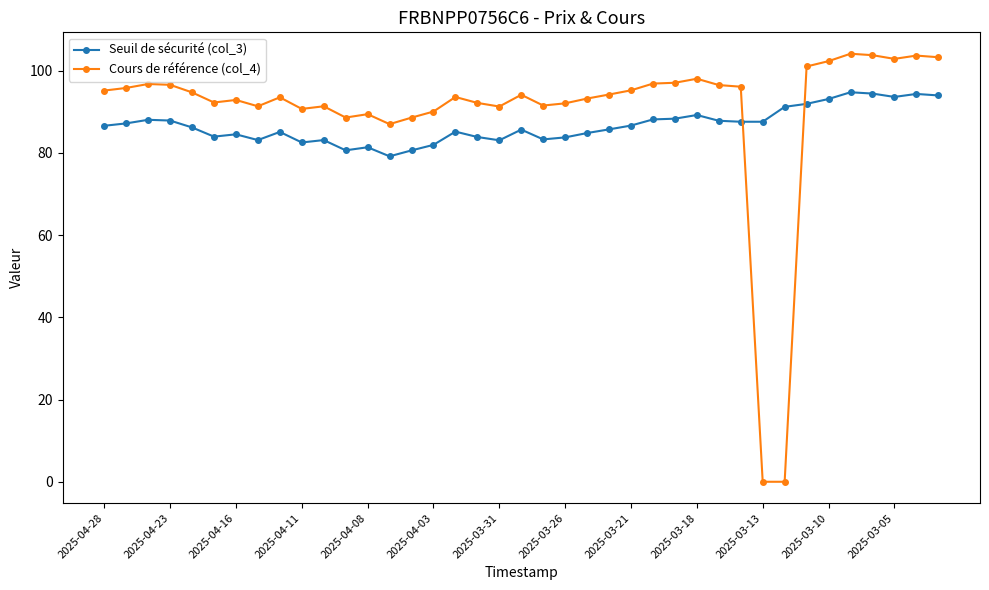

Which series has the widest spread of values?

Cours de référence (col_4)